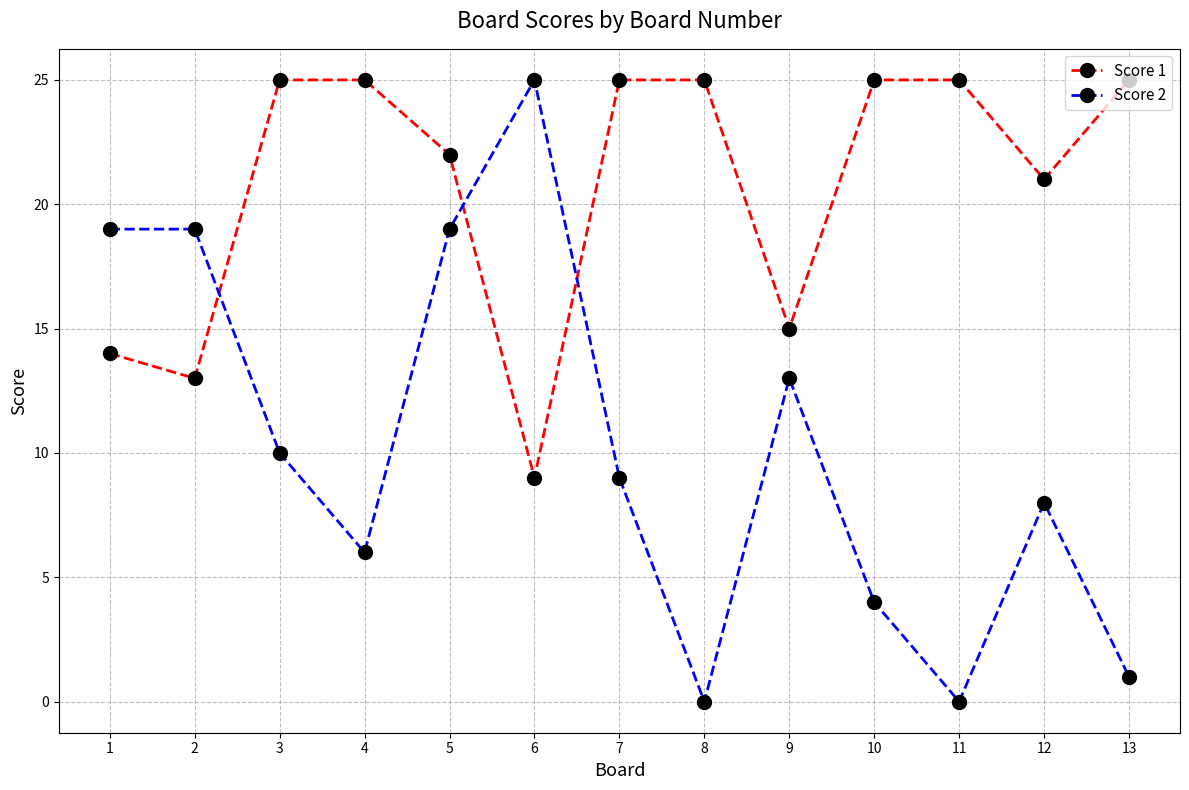

Which series has the largest range (max minus min)?

Score 2